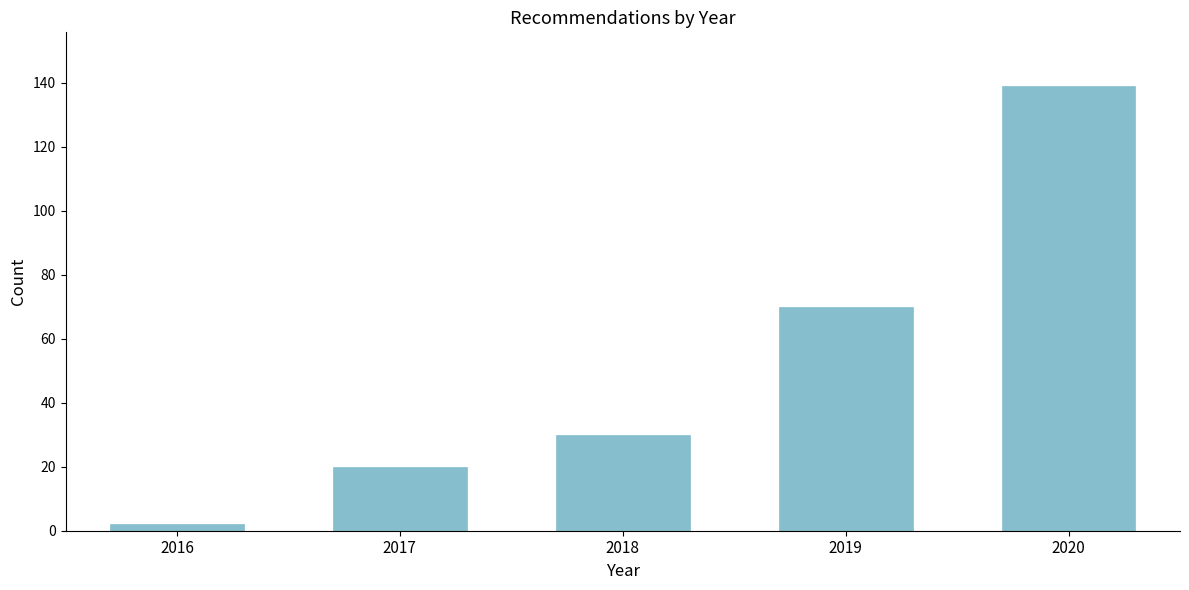

Reading left to right, extract all data points from this chart.

2	20	30	70	139